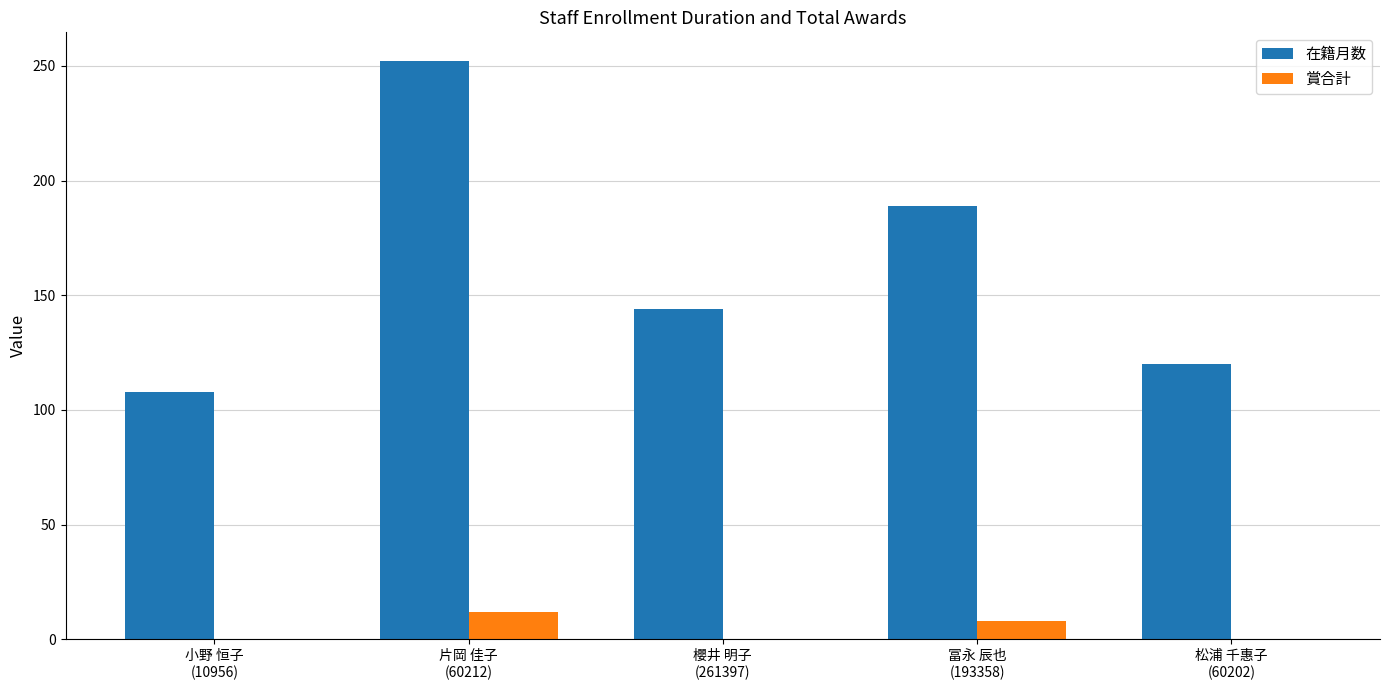

Count the 賞合計 values in the range 0 to 8.

4